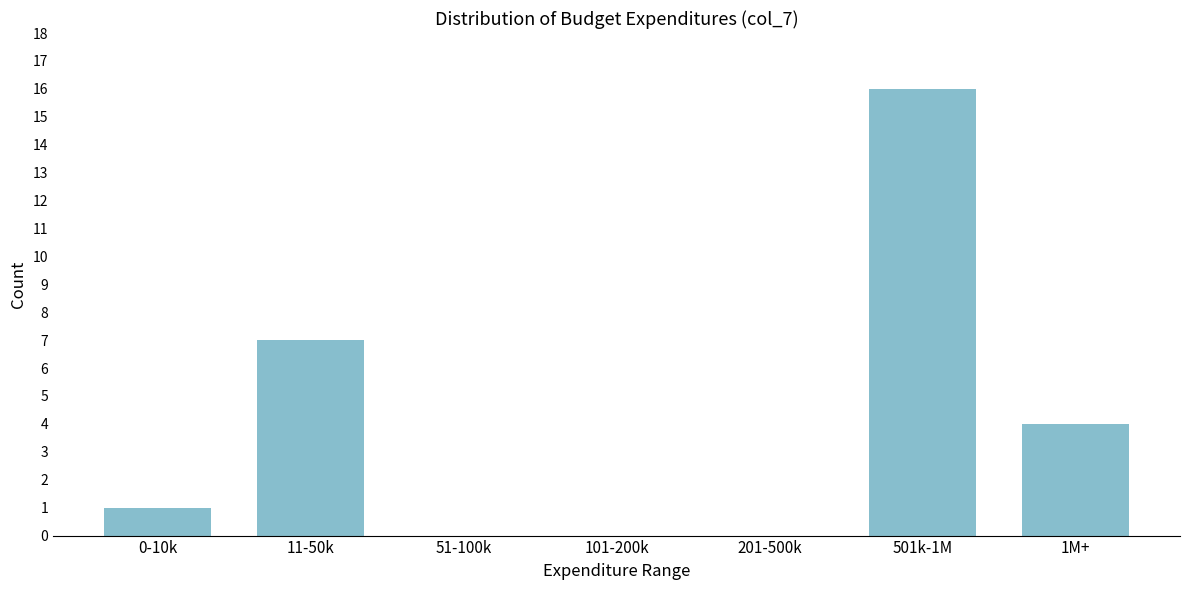

Reading right to left, list all the values displayed in this chart.

1M+=4	501k-1M=16	201-500k=0	101-200k=0	51-100k=0	11-50k=7	0-10k=1